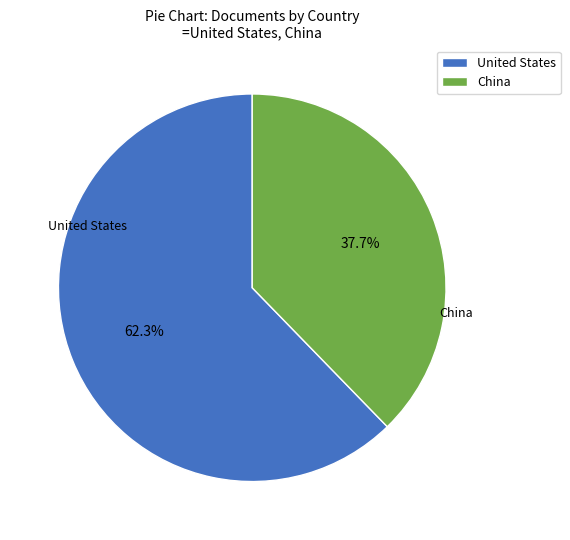

True or false: United States accounts for 62% of the total.

True